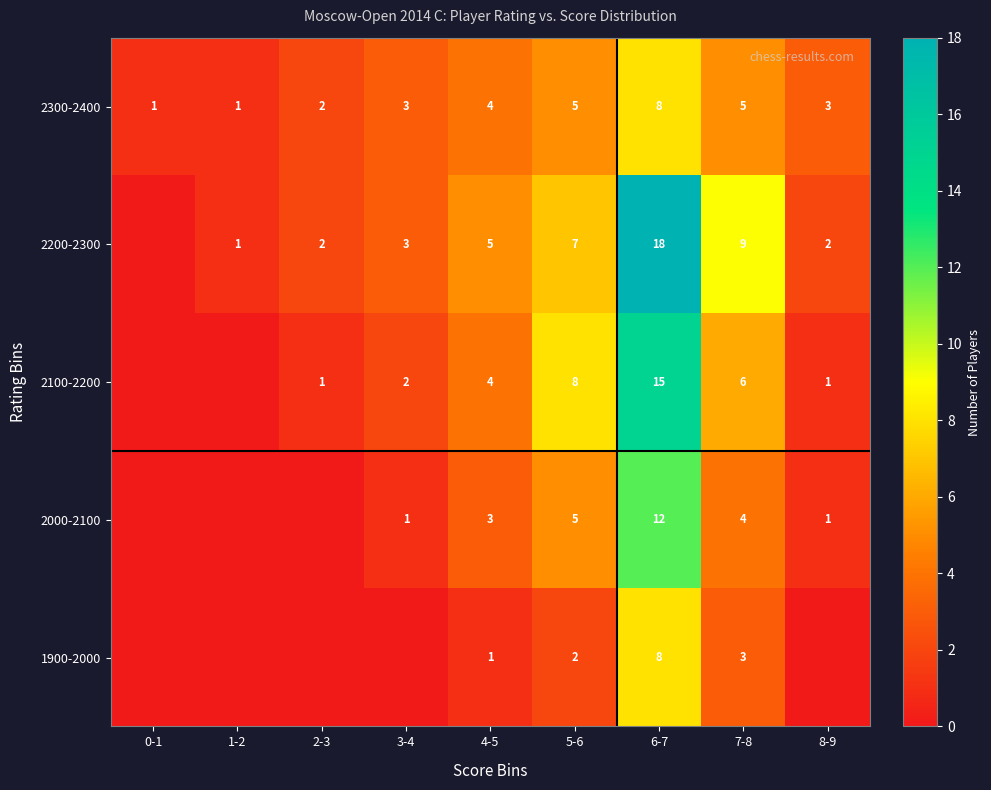

What is the difference between the highest and lowest values at 7-8?

6